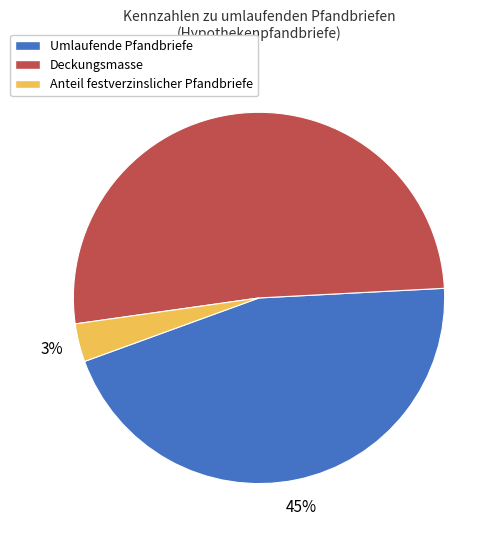

To the nearest percent, what portion does Anteil festverzinslicher Pfandbriefe represent?

3%